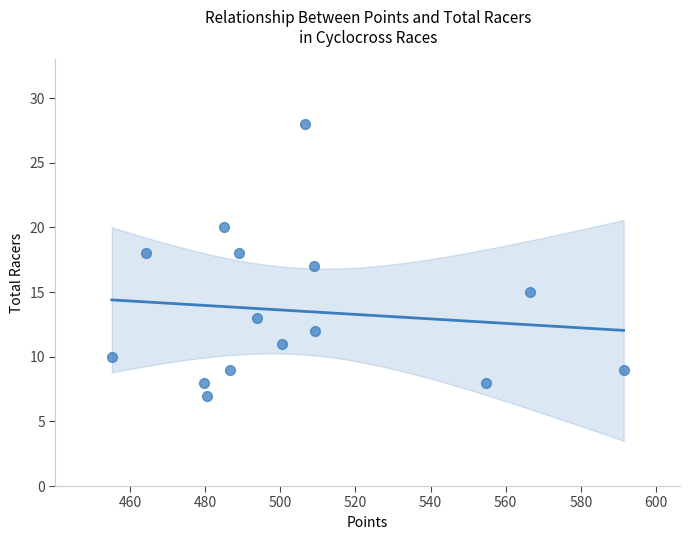

What is the range of Y values (max minus min)?

21